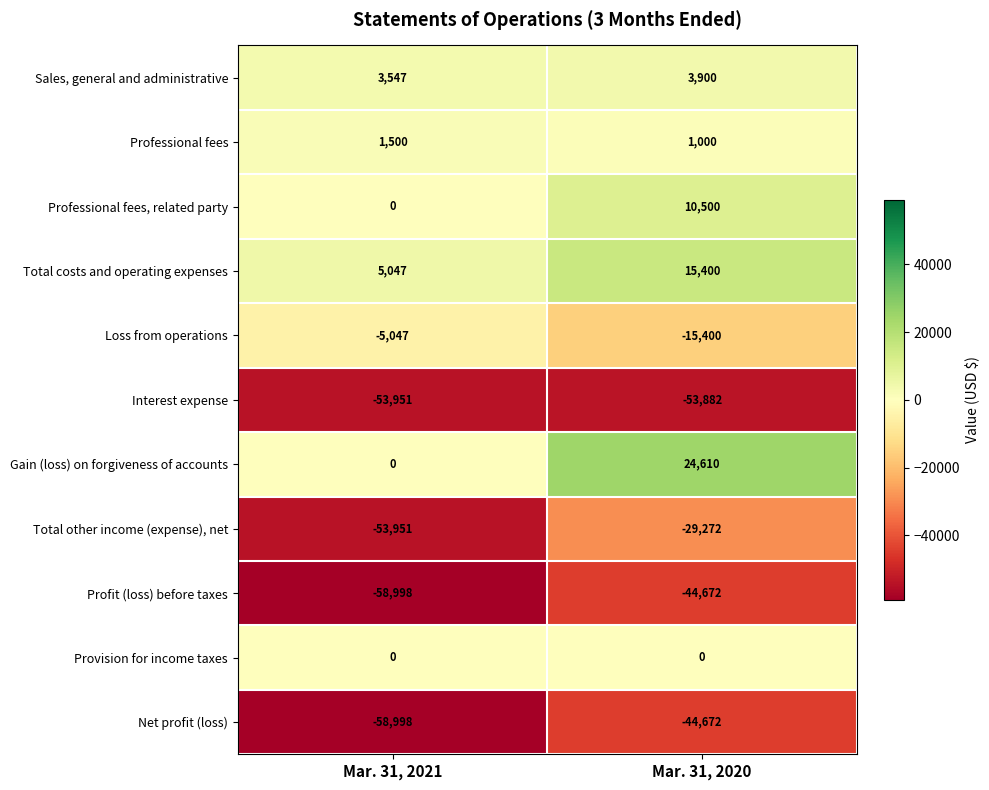

List the labels in order of Interest expense value, largest first.

Mar. 31, 2020, Mar. 31, 2021